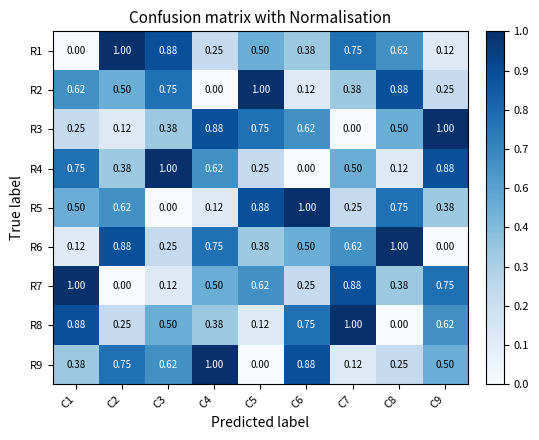

Reading left to right, transcribe all the data shown in this chart.

R1: C1=0.0	C2=1.0	C3=0.9	C4=0.2	C5=0.5	C6=0.4	C7=0.8	C8=0.6	C9=0.1
R2: C1=0.6	C2=0.5	C3=0.8	C4=0.0	C5=1.0	C6=0.1	C7=0.4	C8=0.9	C9=0.2
R3: C1=0.2	C2=0.1	C3=0.4	C4=0.9	C5=0.8	C6=0.6	C7=0.0	C8=0.5	C9=1.0
R4: C1=0.8	C2=0.4	C3=1.0	C4=0.6	C5=0.2	C6=0.0	C7=0.5	C8=0.1	C9=0.9
R5: C1=0.5	C2=0.6	C3=0.0	C4=0.1	C5=0.9	C6=1.0	C7=0.2	C8=0.8	C9=0.4
R6: C1=0.1	C2=0.9	C3=0.2	C4=0.8	C5=0.4	C6=0.5	C7=0.6	C8=1.0	C9=0.0
R7: C1=1.0	C2=0.0	C3=0.1	C4=0.5	C5=0.6	C6=0.2	C7=0.9	C8=0.4	C9=0.8
R8: C1=0.9	C2=0.2	C3=0.5	C4=0.4	C5=0.1	C6=0.8	C7=1.0	C8=0.0	C9=0.6
R9: C1=0.4	C2=0.8	C3=0.6	C4=1.0	C5=0.0	C6=0.9	C7=0.1	C8=0.2	C9=0.5